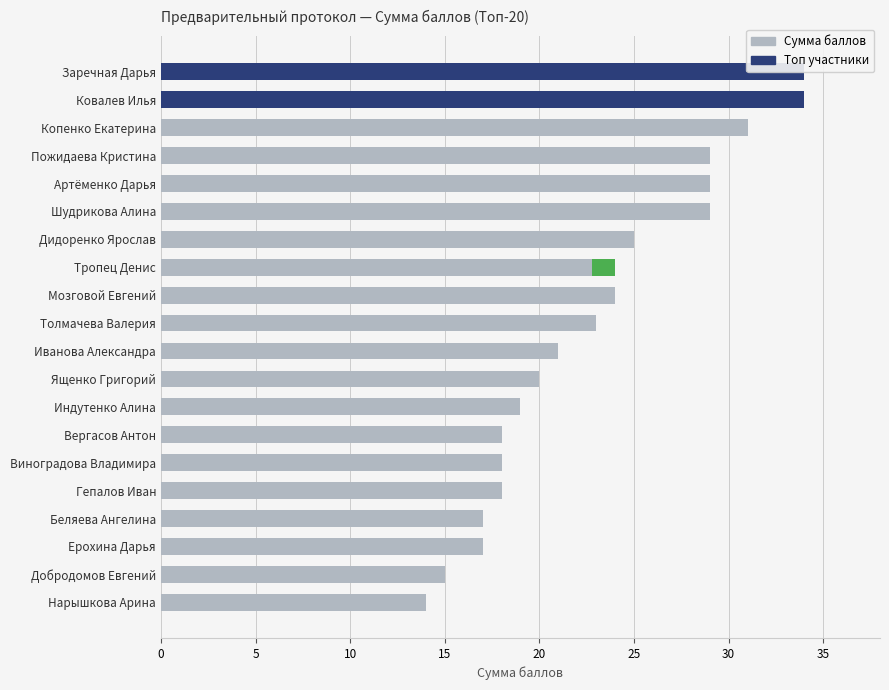

What is the value of the 14th bar from the left?

18